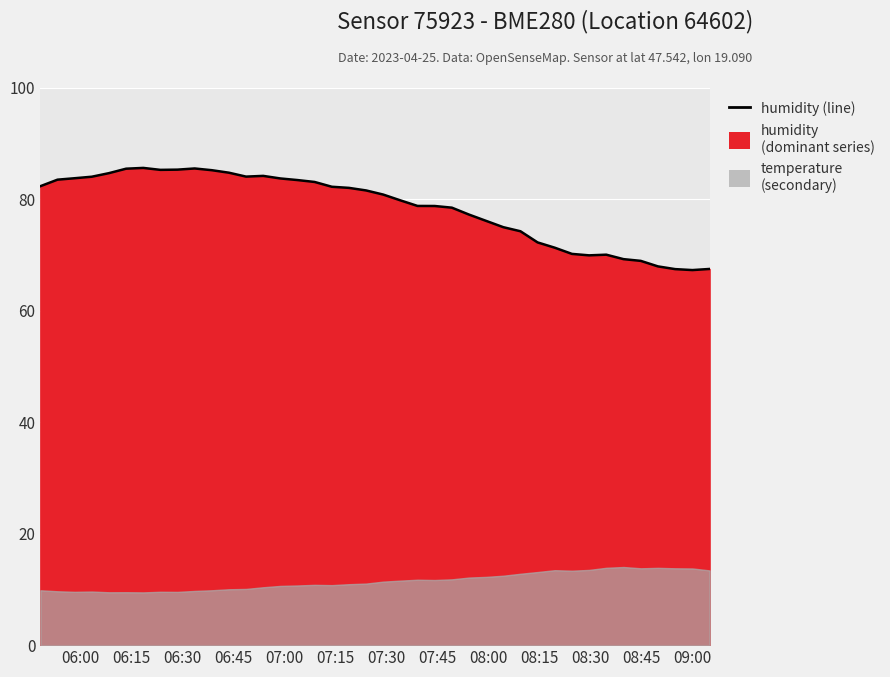

Reading left to right, transcribe all the data shown in this chart.

82.3	83.5	83.7	84.0	84.6	85.4	85.6	85.2	85.3	85.5	85.2	84.7	84.0	84.2	83.7	83.4	83.1	82.2	82.0	81.5	80.8	79.8	78.8	78.8	78.5	77.2	76.1	75.0	74.2	72.2	71.3	70.2	69.9	70.0	69.2	68.9	67.9	67.4	67.3	67.5